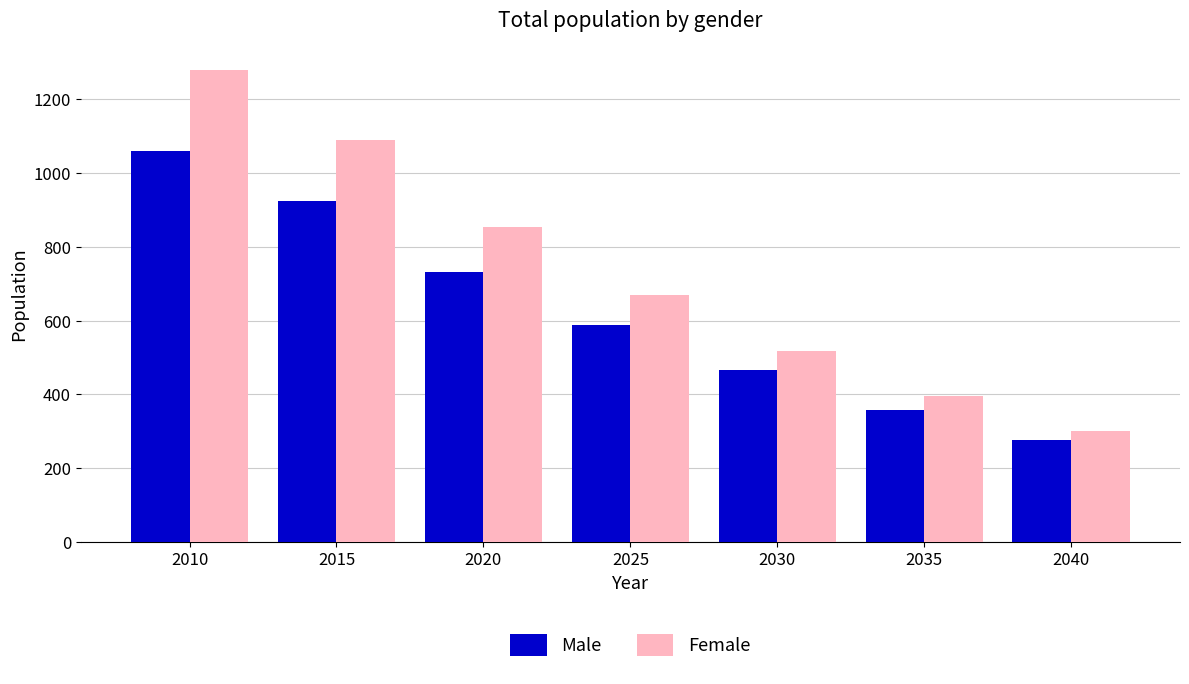

List the labels in order of Male value, largest first.

2010, 2015, 2020, 2025, 2030, 2035, 2040